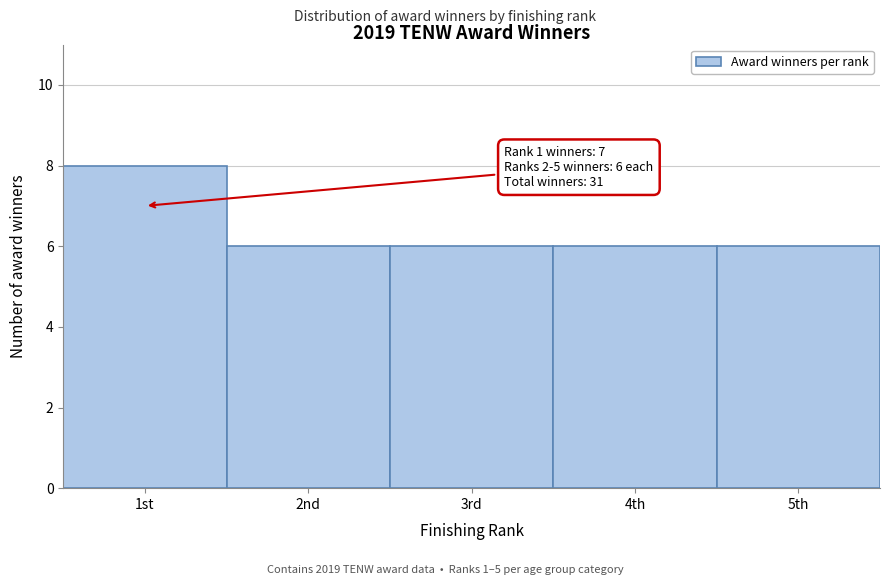

Reading right to left, transcribe all the data shown in this chart.

6	6	6	6	8